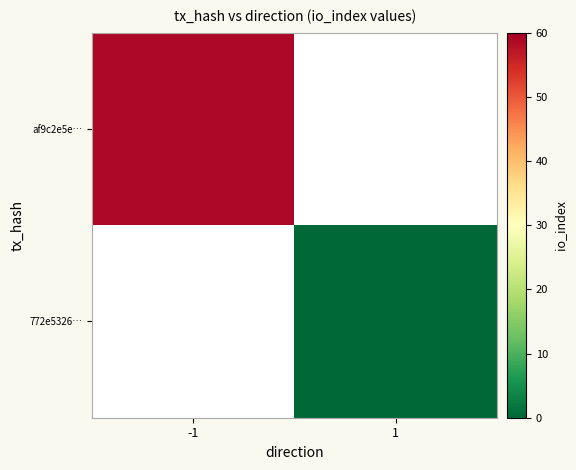

Rank the categories by af9c2e5e… value from highest to lowest.

-1, 1